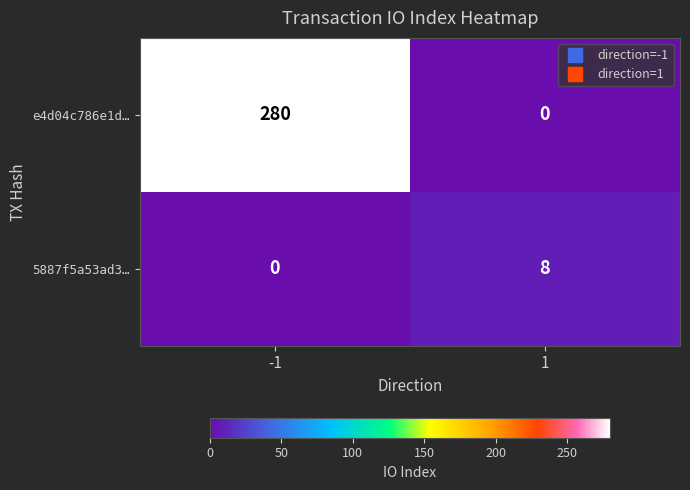

Rank the series by their average value, from highest to lowest.

e4d04c786e1d…, 5887f5a53ad3…